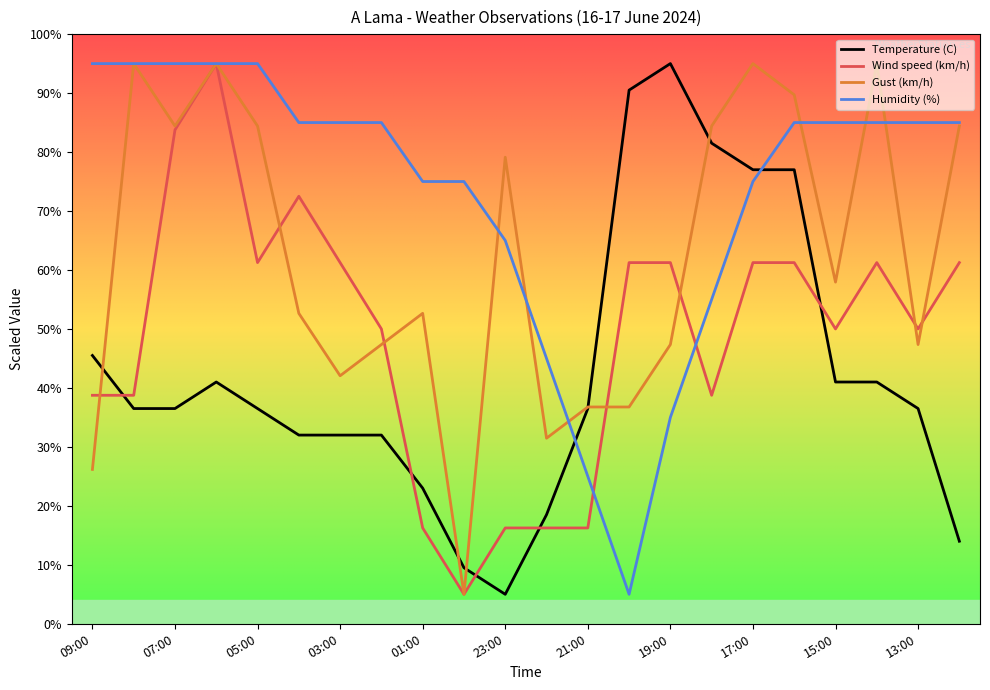

What is the maximum value for Wind speed (km/h)?

95.0